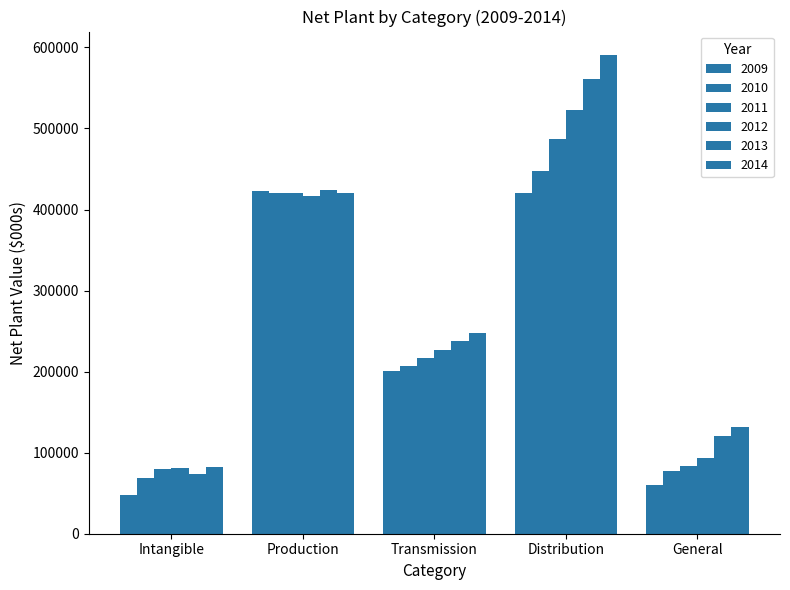

What is the difference between the 2012 values at Distribution and Production?

105046